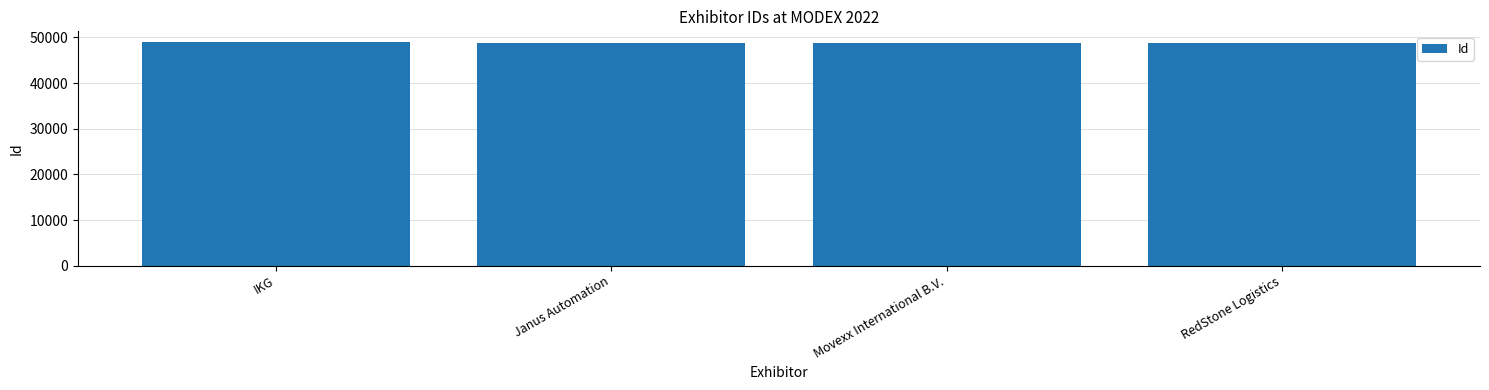

Are the bars horizontal?

No